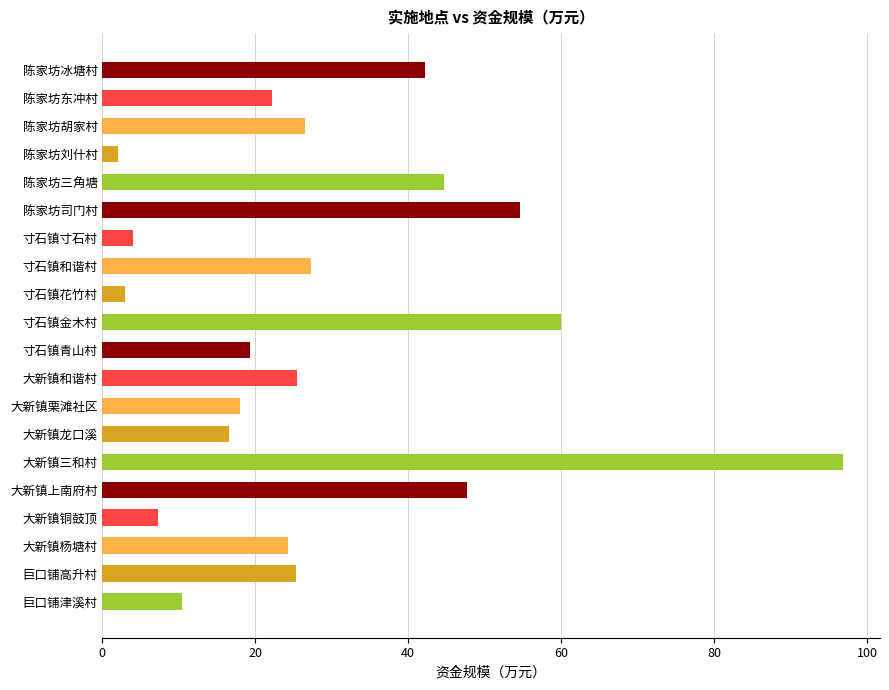

The chart shows a value of 26.5 at 陈家坊胡家村. True or false?

True